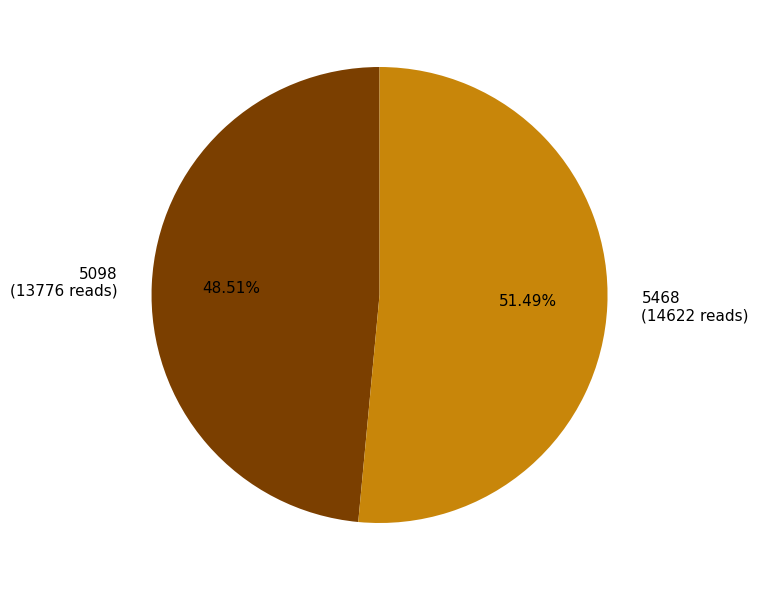

Which slice is the largest?

5468